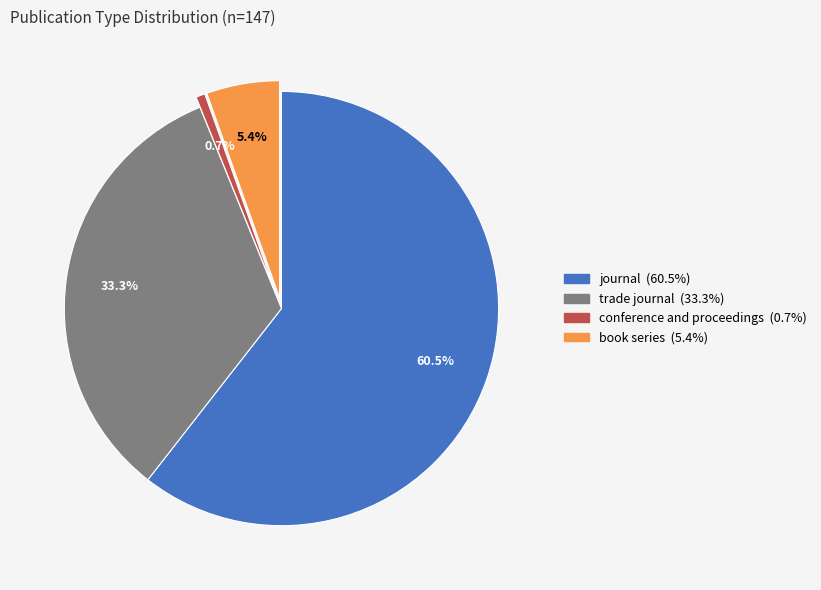

To the nearest percent, what is the combined percentage of trade journal and conference and proceedings?

34%